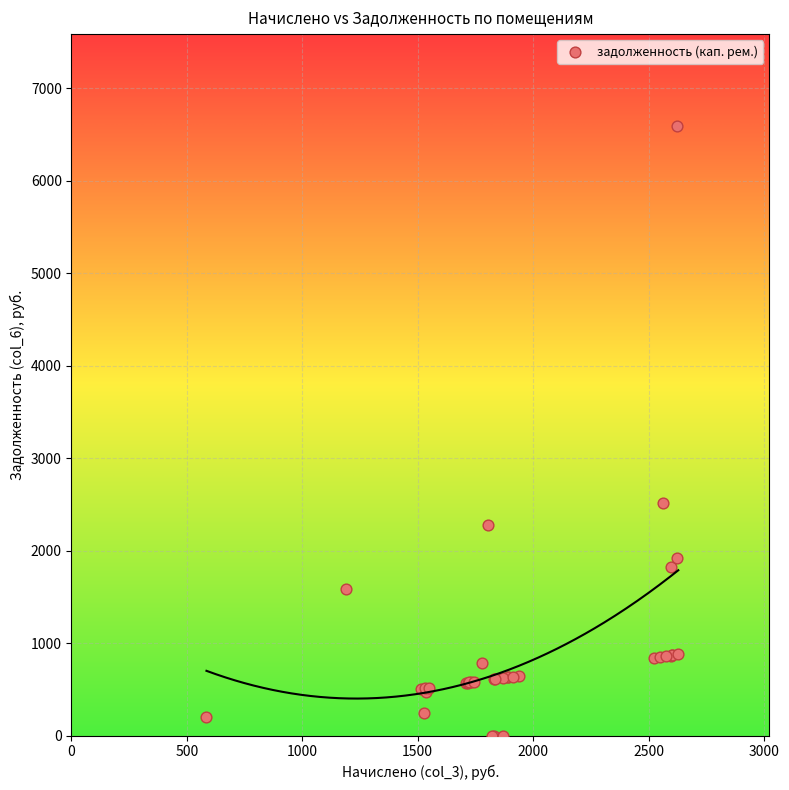

What Y value in the scatter plot is closest to 3297?

2517.7